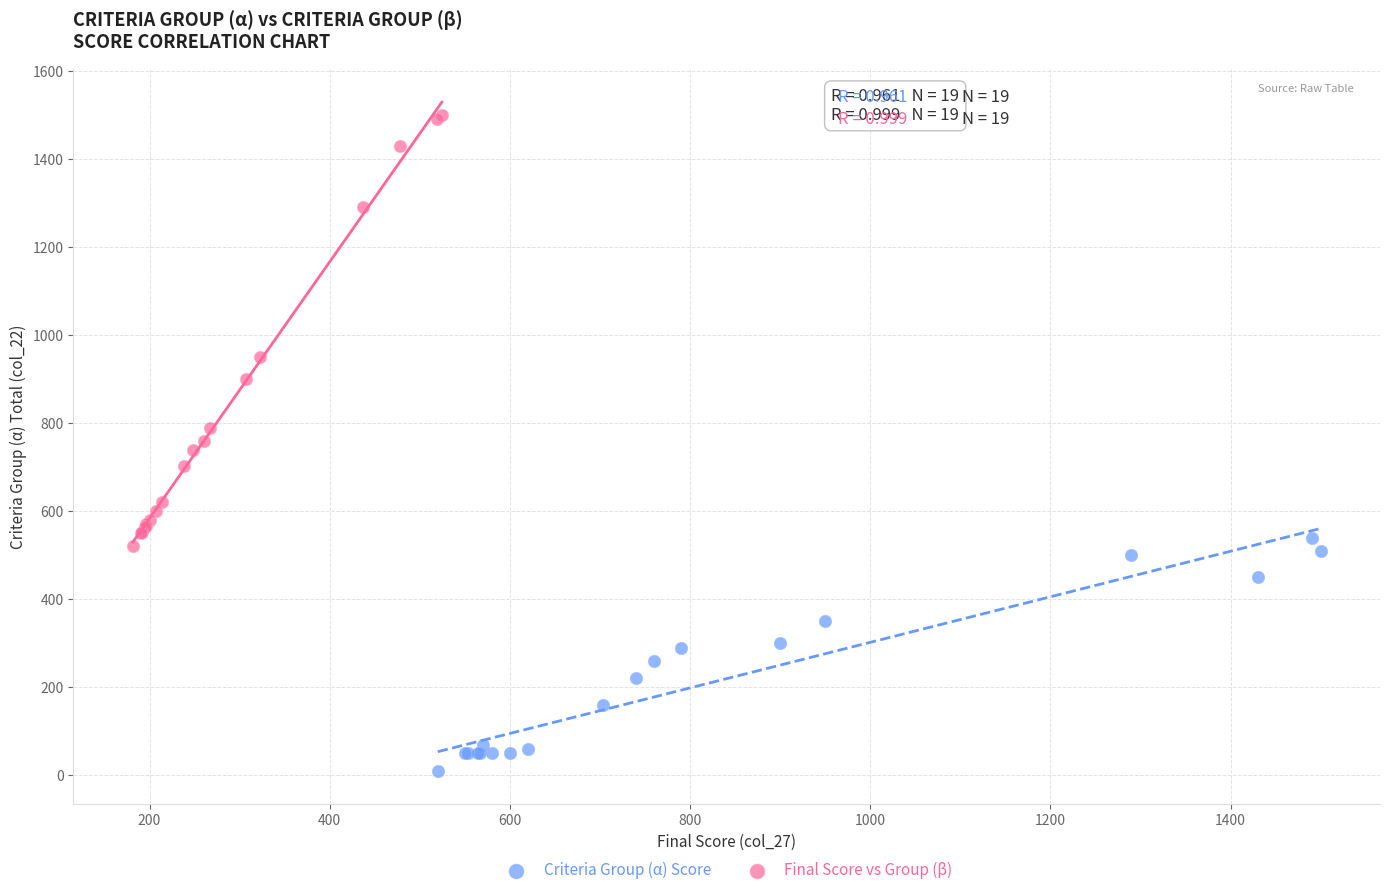

Which series contains the lowest Y value?

Criteria Group (α) Score